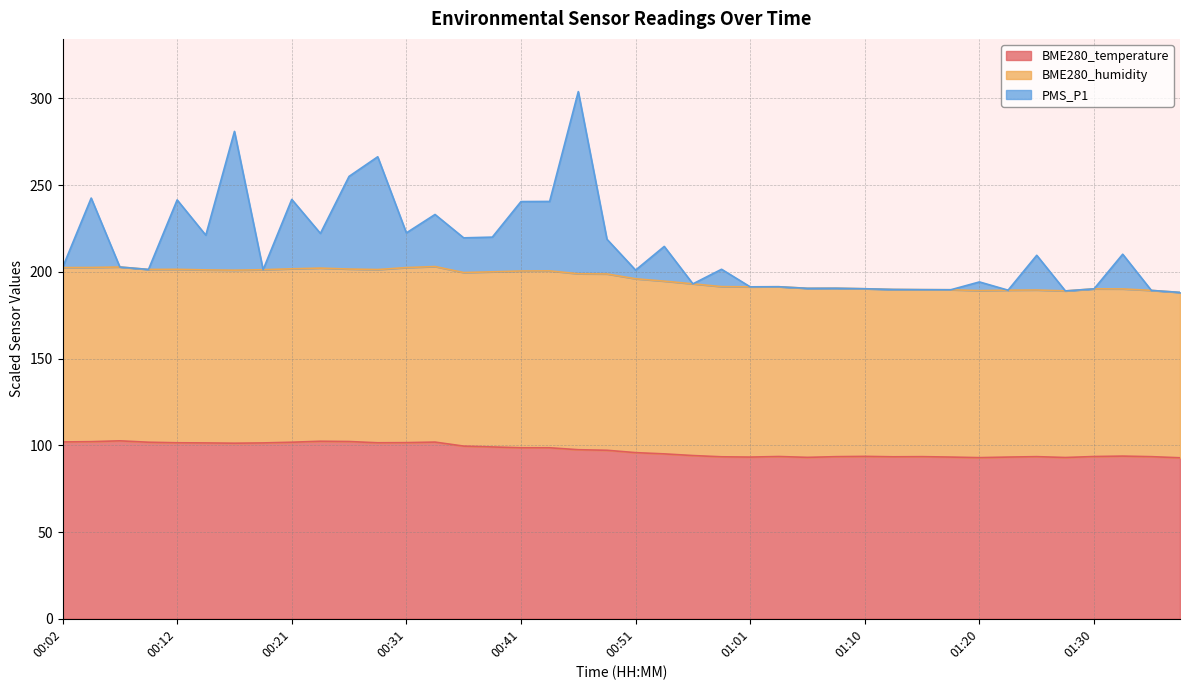

At which category is the sum across all series the highest?

00:46